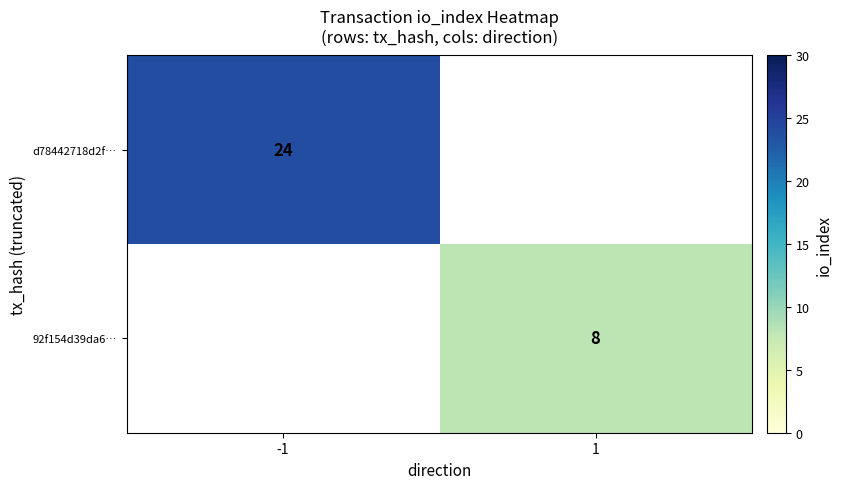

Which label corresponds to the smallest value in the chart?

1